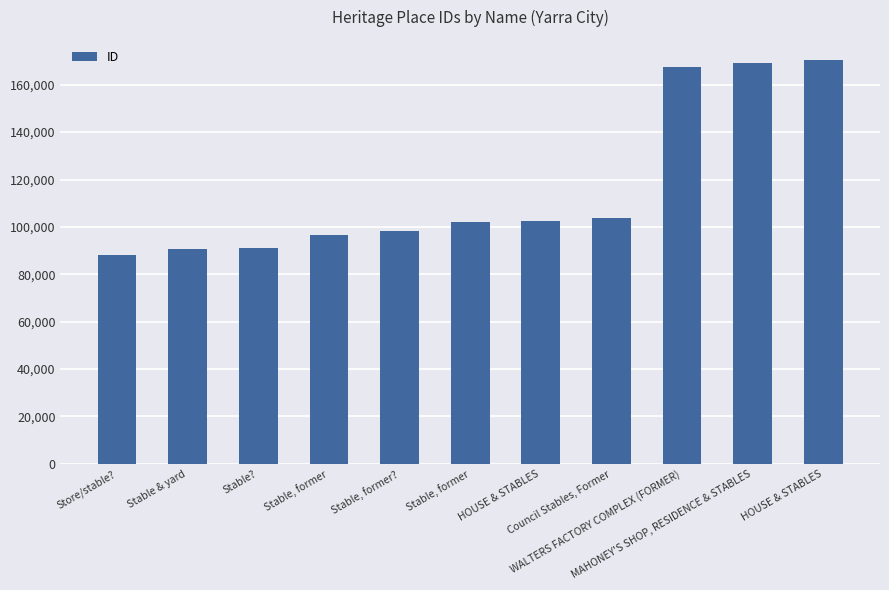

Which category has the lowest value across all series?

Store/stable?